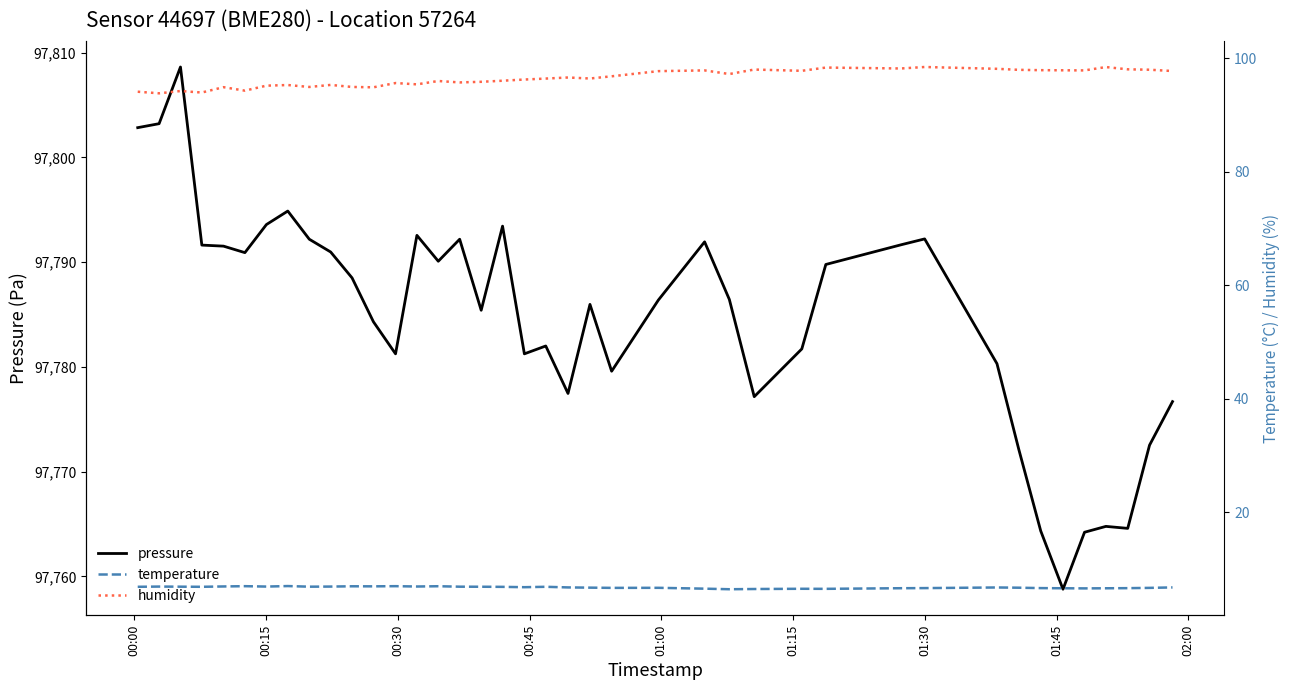

What is the greatest value displayed?

97808.6